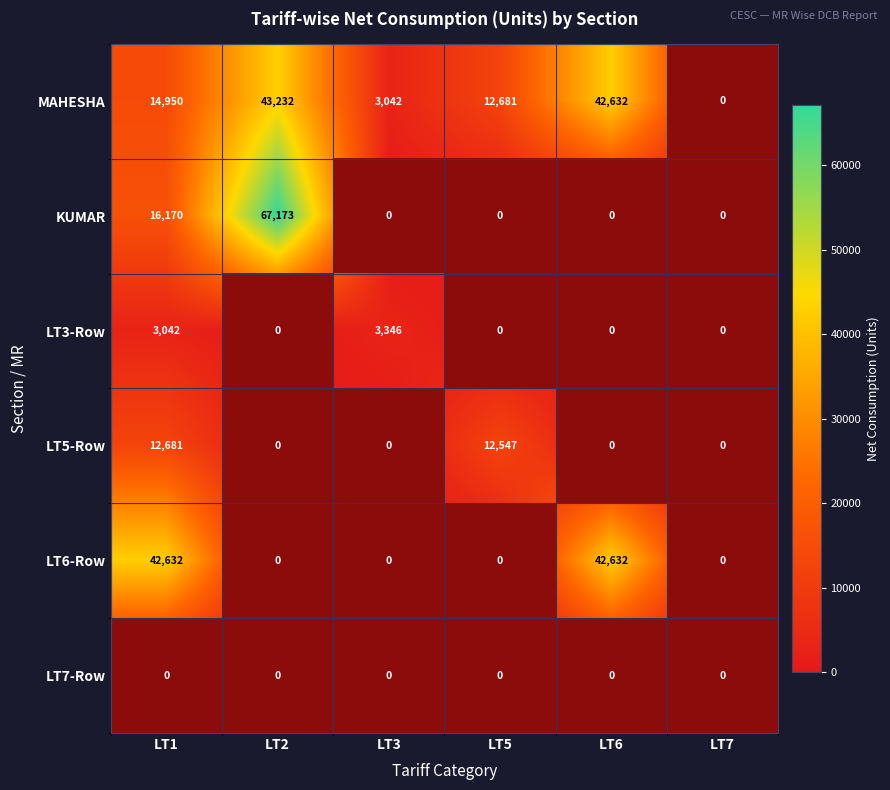

Rank the series by their maximum value, from lowest to highest.

LT7-Row, LT3-Row, LT5-Row, LT6-Row, MAHESHA, KUMAR